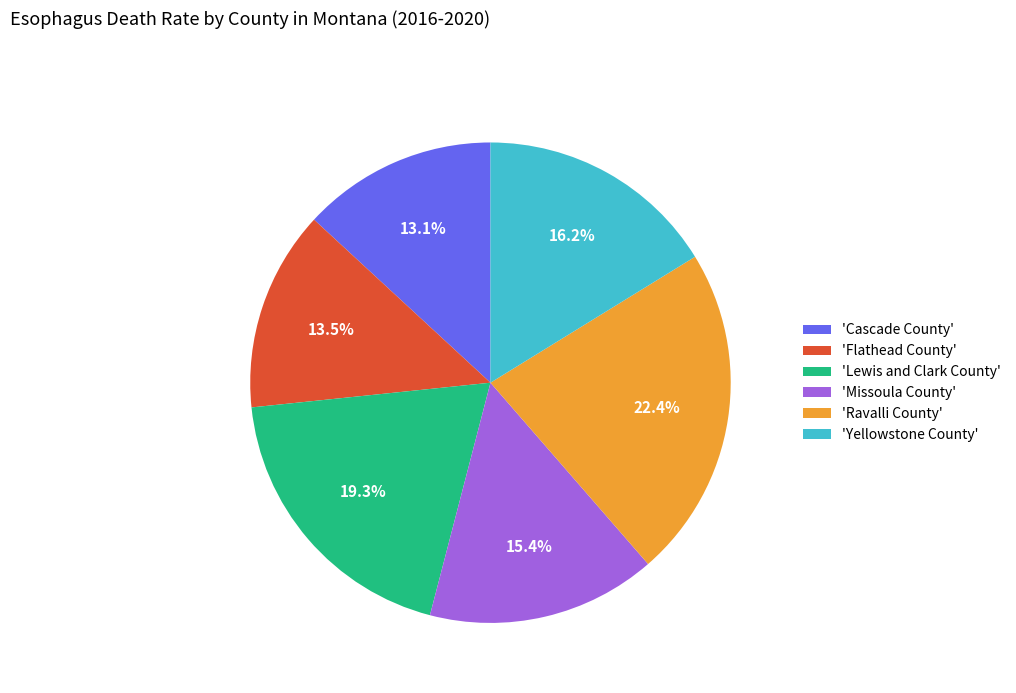

What is the largest slice in the pie chart?

'Ravalli County'